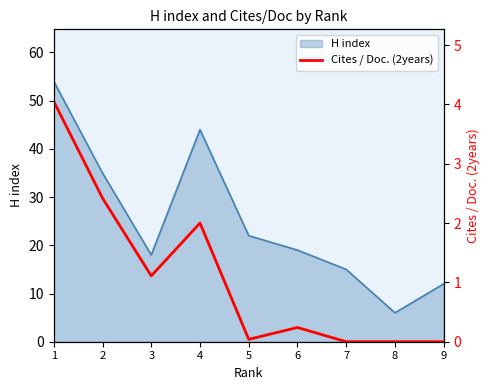

Is it true that H index equals 15 at 7?

True